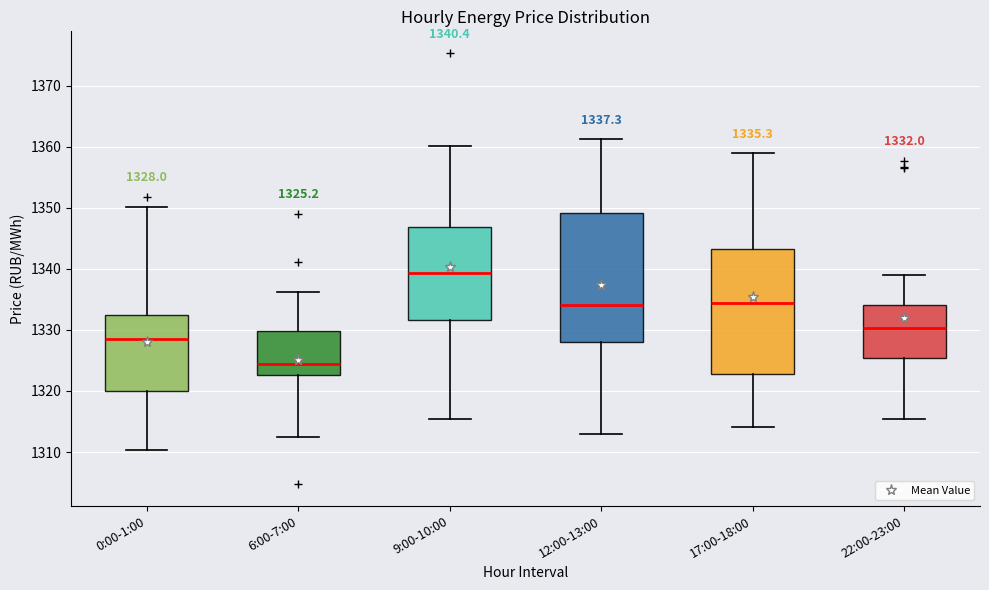

Which box's median line is the highest?

9:00-10:00